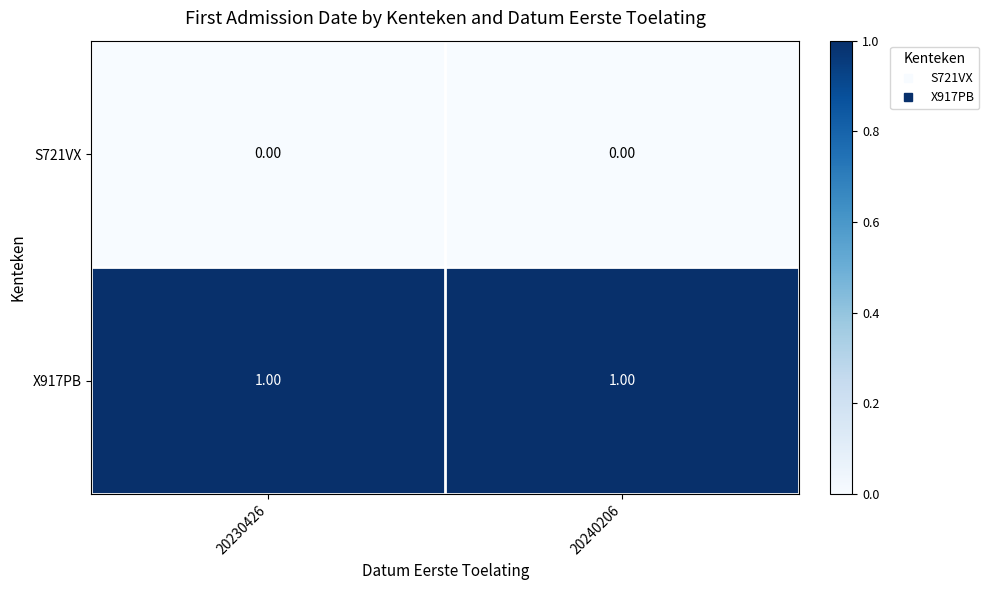

Is the value of S721VX at 20240206 greater than the value of X917PB at 20240206?

No